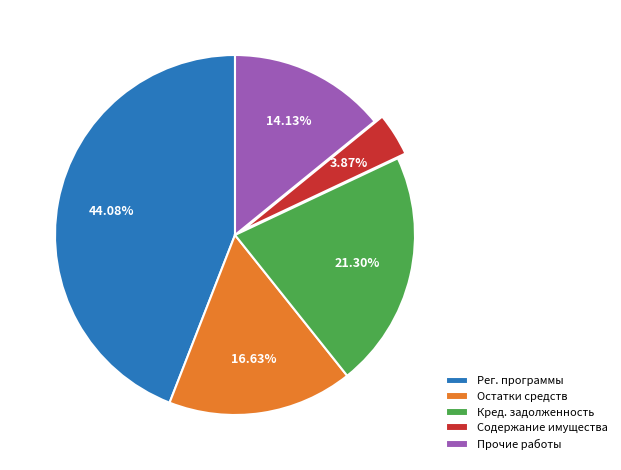

Rank the categories by value from lowest to highest.

Содержание имущества, Прочие работы, Остатки средств, Кред. задолженность, Рег. программы